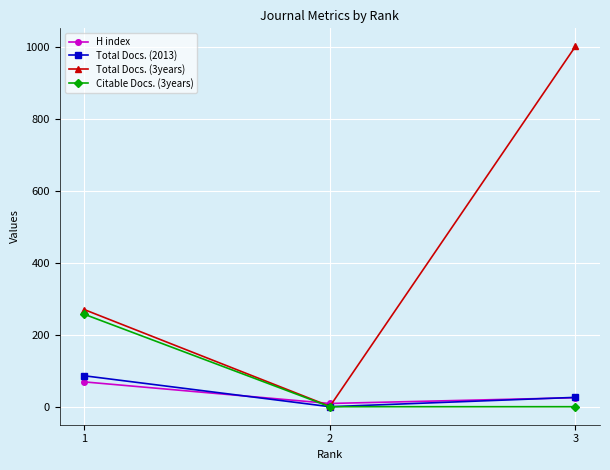

What is the sum of the H index values at 1 and 3?

94